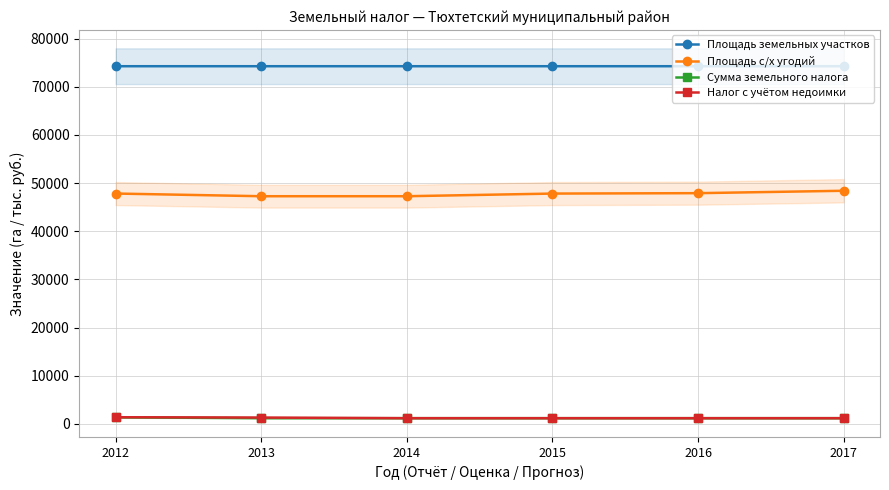

At 2016, list the series in order from smallest to largest.

Сумма земельного налога, Налог с учётом недоимки, Площадь с/х угодий, Площадь земельных участков